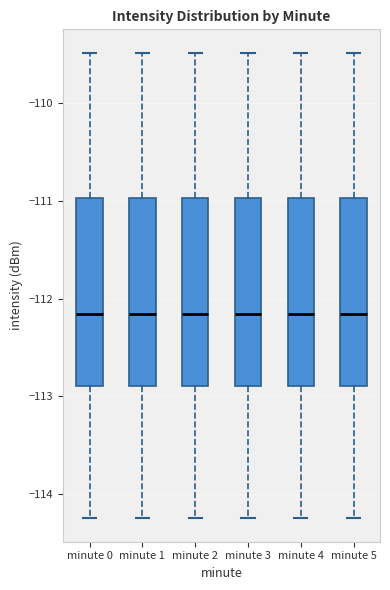

Where does the lower whisker of the box for minute 1 end on the y-axis? The values are not printed on the chart, so give them approximately, as read against the axis.

-114.2